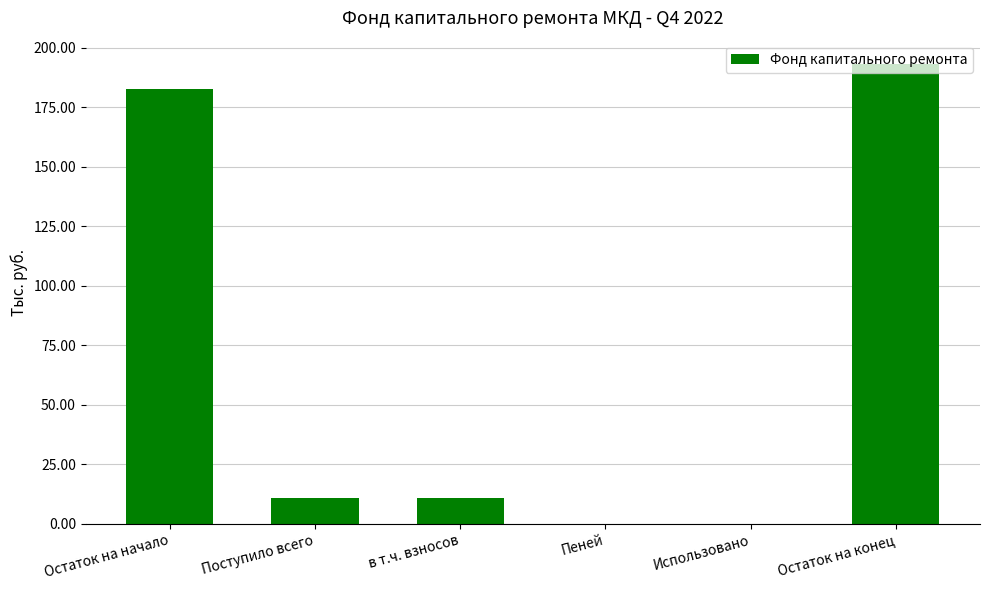

Which has a higher value, Поступило всего or Пеней?

Поступило всего